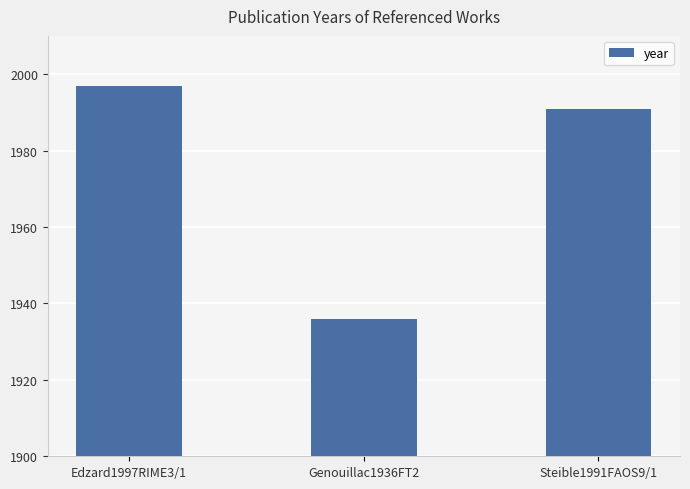

List the labels in order of value, smallest first.

Genouillac1936FT2, Steible1991FAOS9/1, Edzard1997RIME3/1